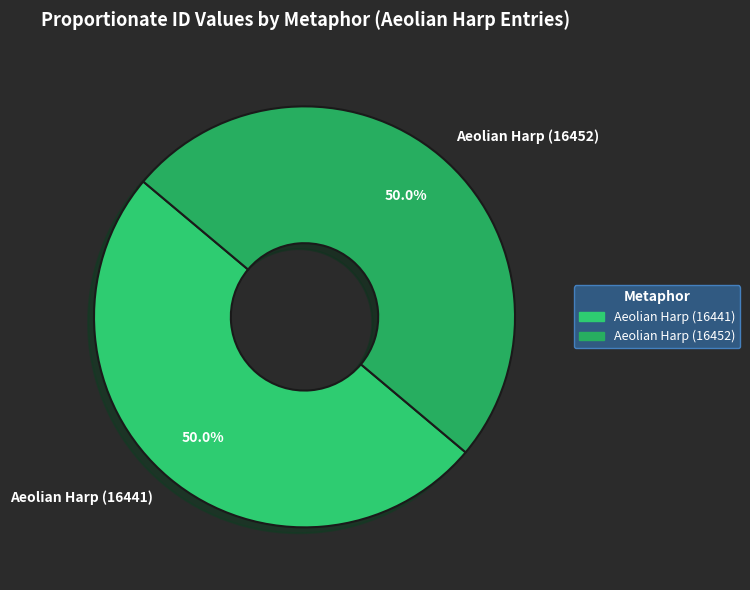

To the nearest percent, what is the combined percentage of Aeolian Harp (16452) and Aeolian Harp (16441)?

100%